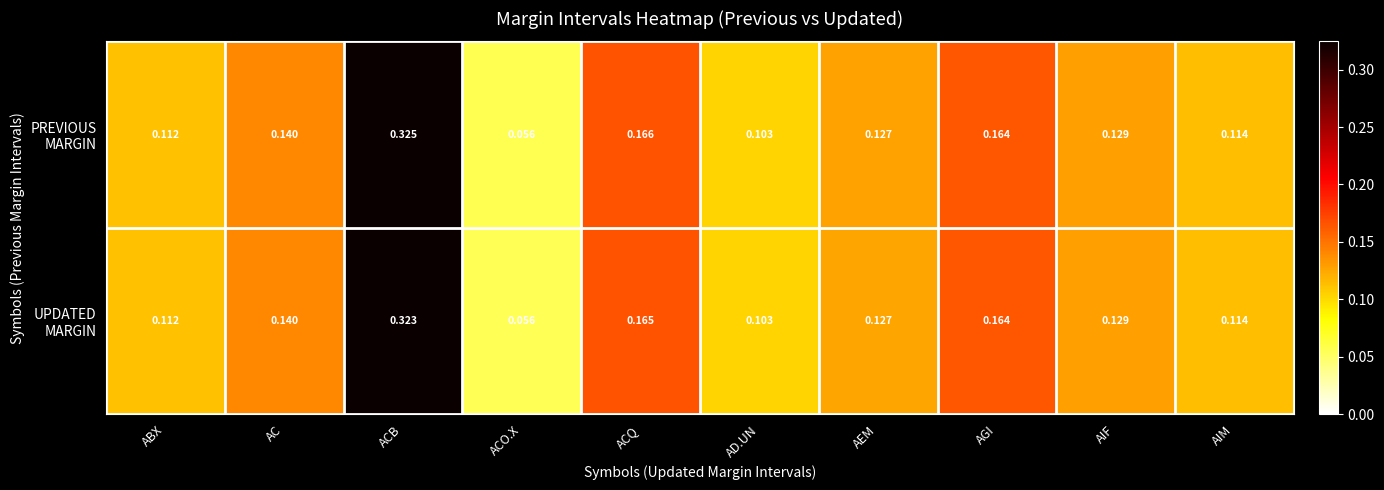

Between AIF and AIM, which series saw the biggest shift?

PREVIOUS MARGIN